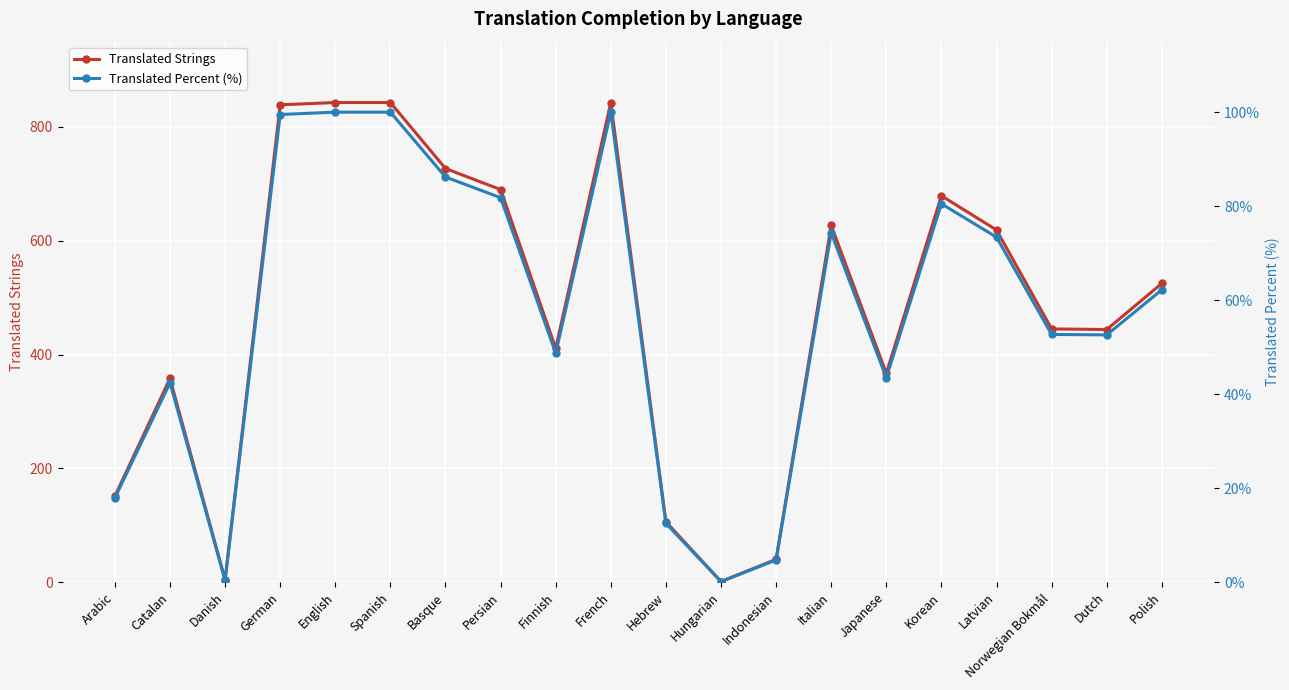

Which category has the lowest value in the Translated Percent (%) series?

Hungarian